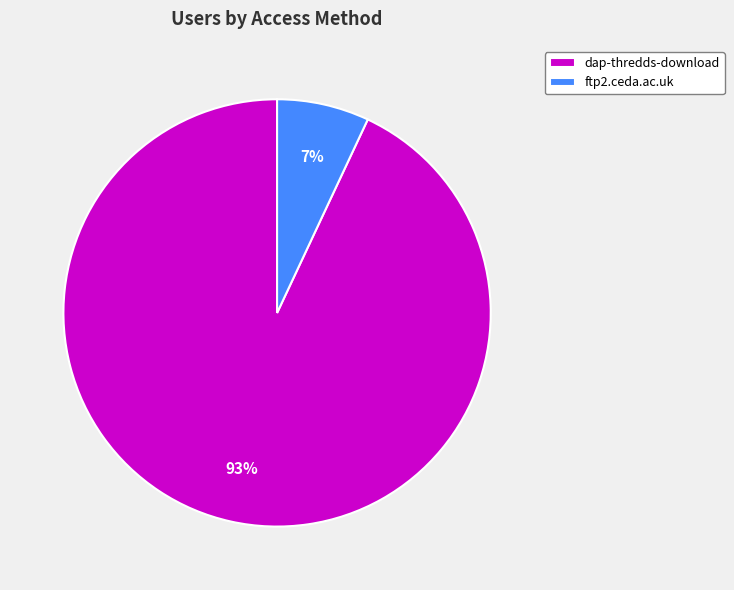

Between dap-thredds-download and ftp2.ceda.ac.uk, which is larger?

dap-thredds-download